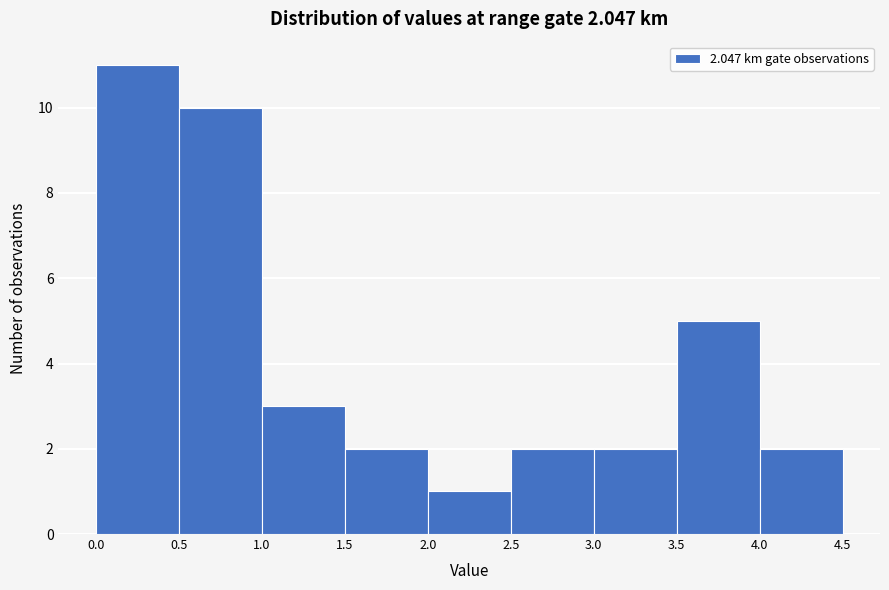

Which range on the x-axis has the tallest bar?

0.0 to 0.5